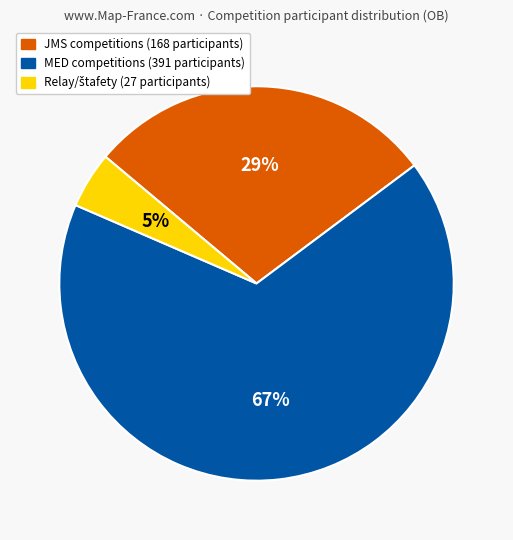

Does any single category account for the majority?

Yes